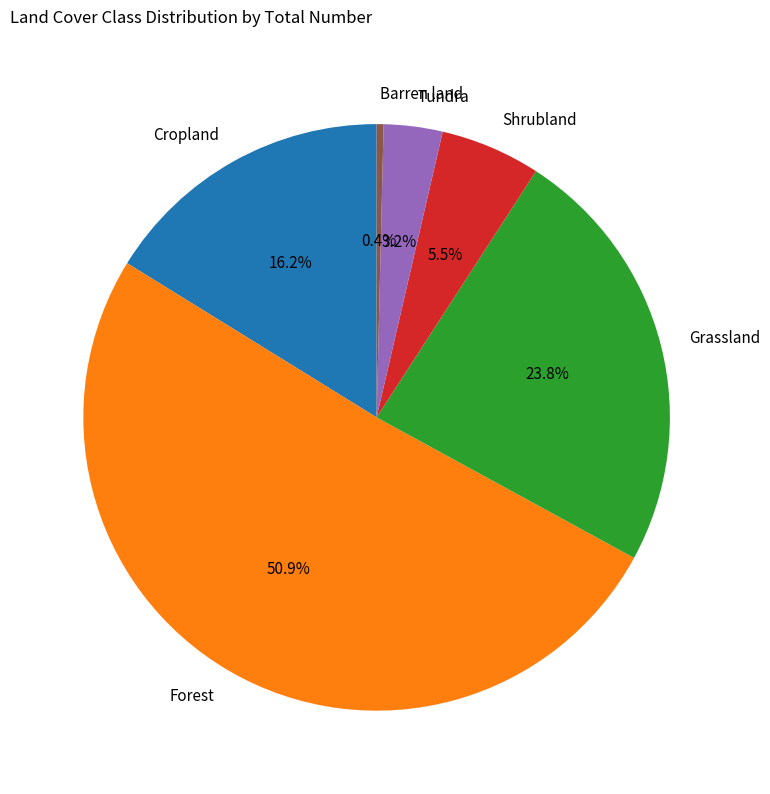

True or false: Tundra accounts for 3% of the total.

True